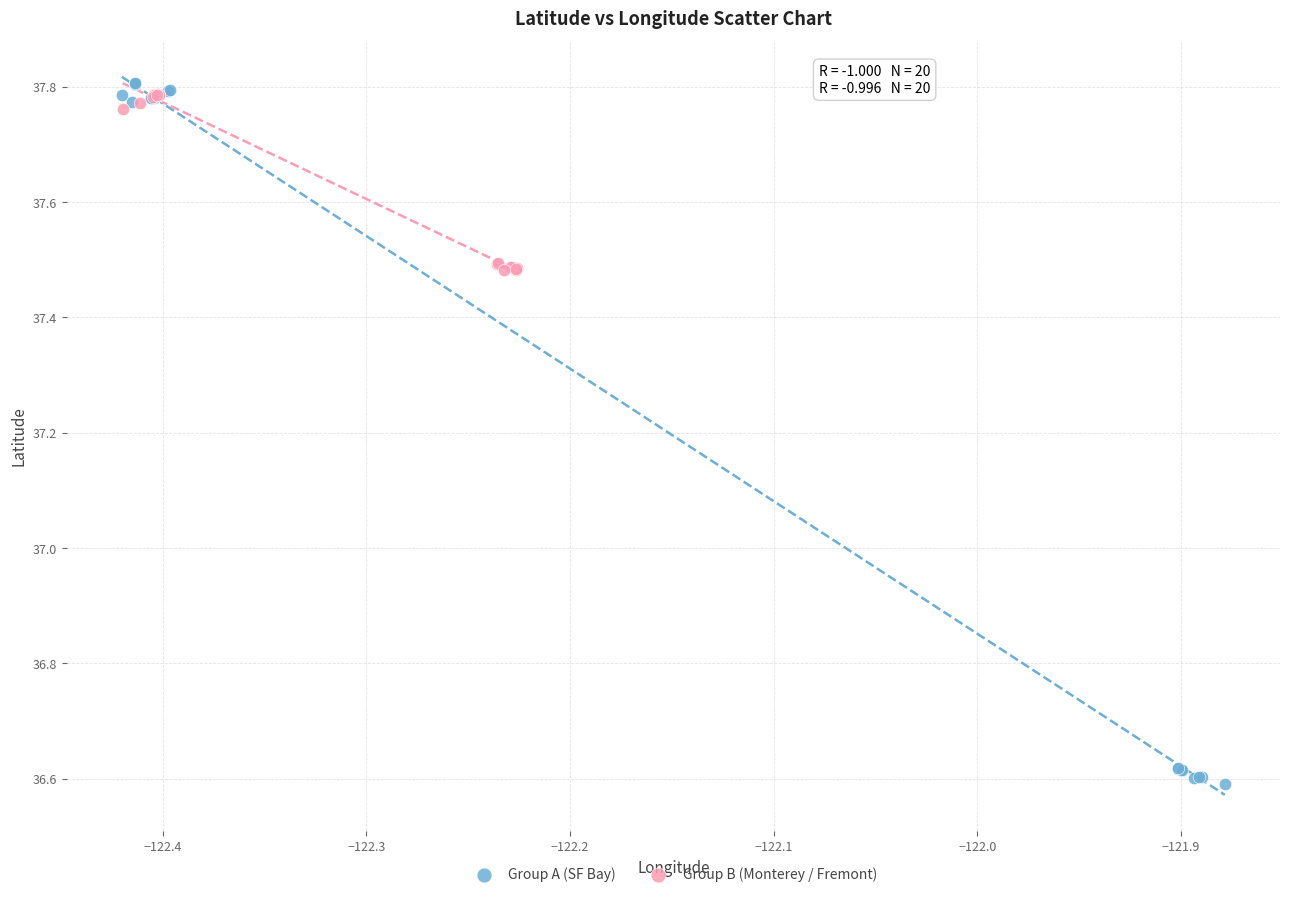

Which series has the widest spread of Y values?

Group A (SF Bay)